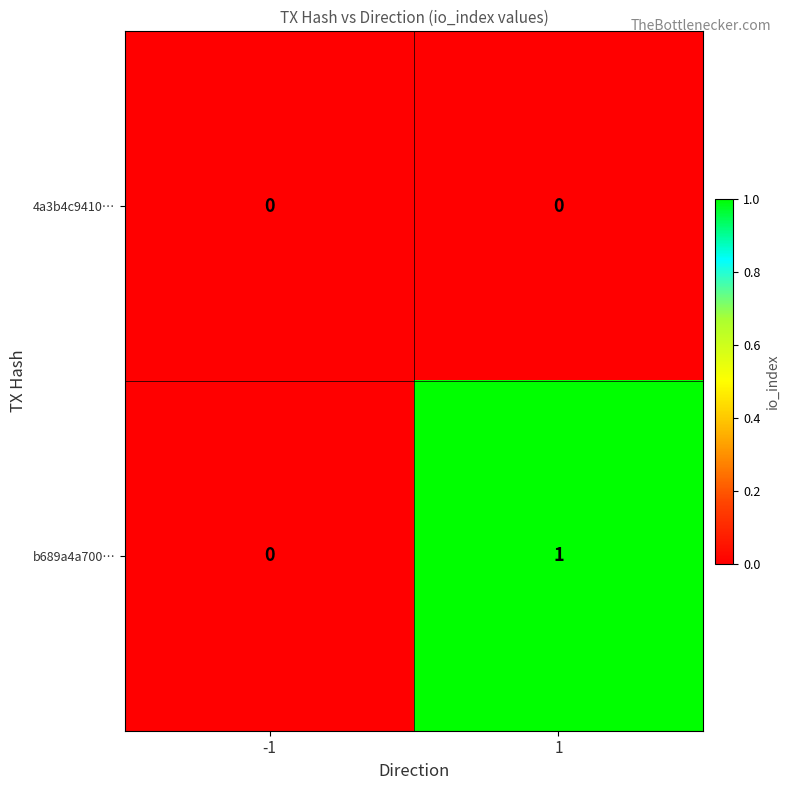

List the series in order of their peak value, lowest first.

4a3b4c9410…, b689a4a700…